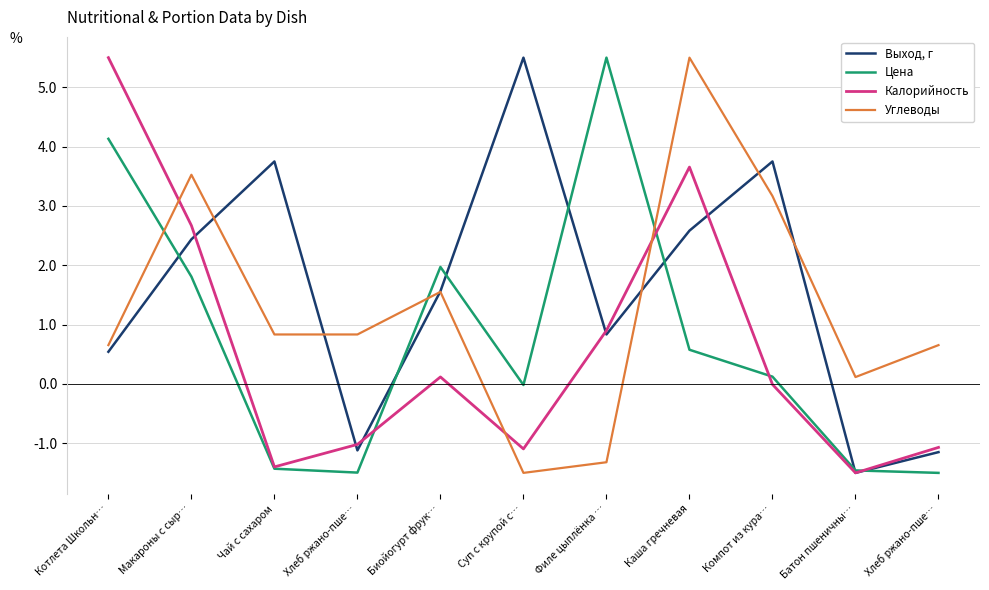

What is the difference between the maximum and minimum values in the Углеводы series?

7.0